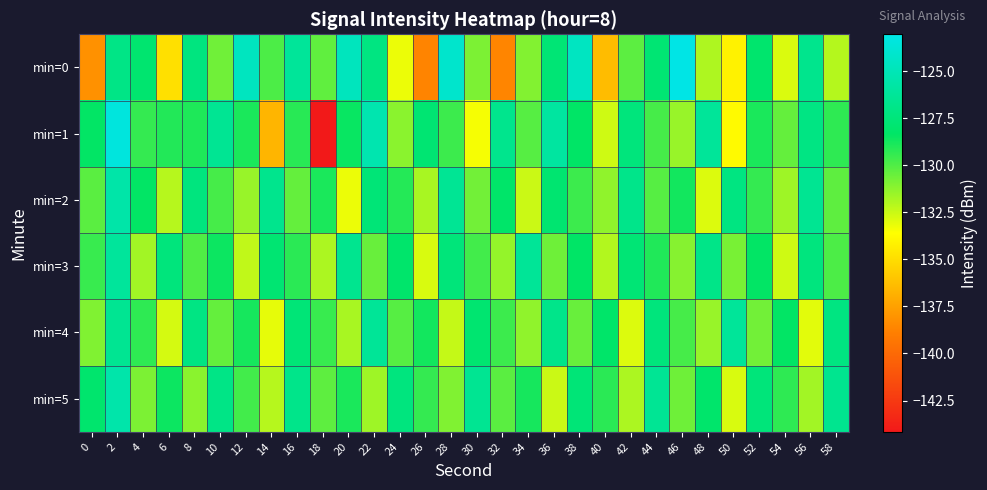

How many data points does each series have?

30